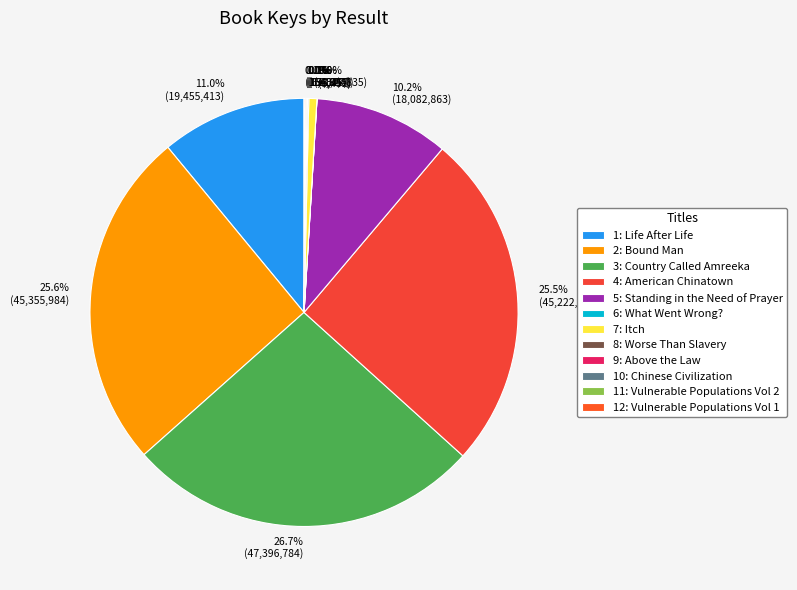

Combined, do 3: Country Called Amreeka and 10: Chinese Civilization account for over 50%?

No